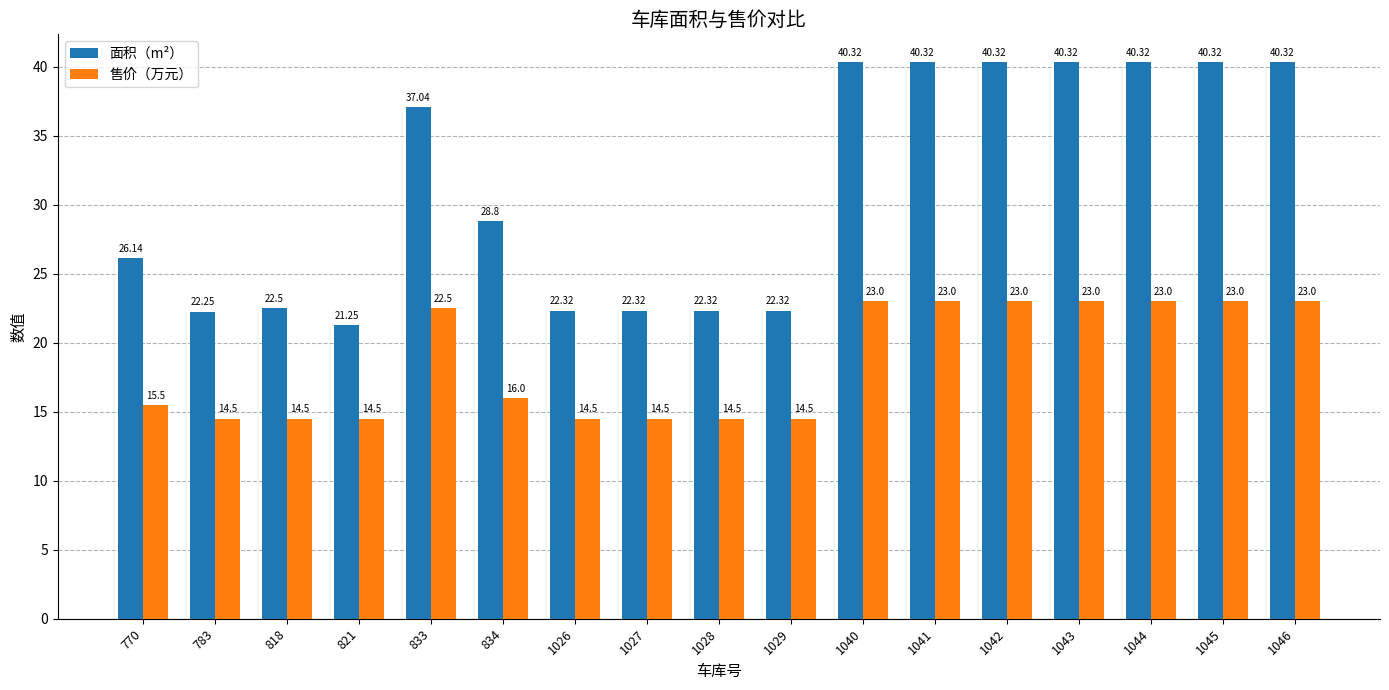

What is the value of the 售价（万元） bar at the 9th from the left?

14.5